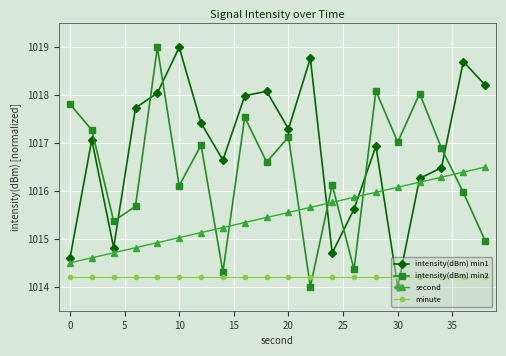

What is the minimum value for intensity(dBm) min2?

1014.0